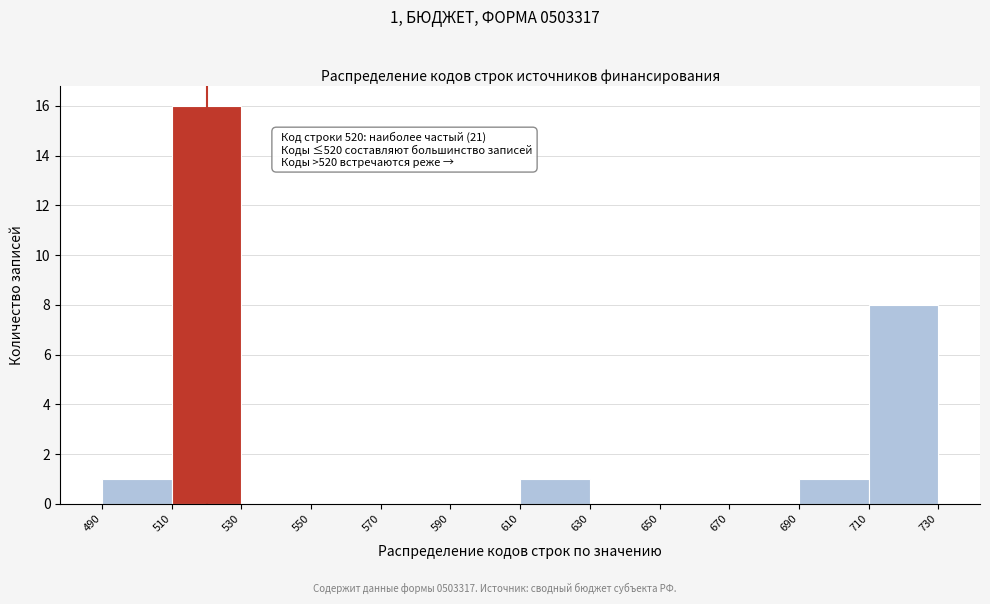

Which range on the x-axis has the tallest bar?

510 to 530